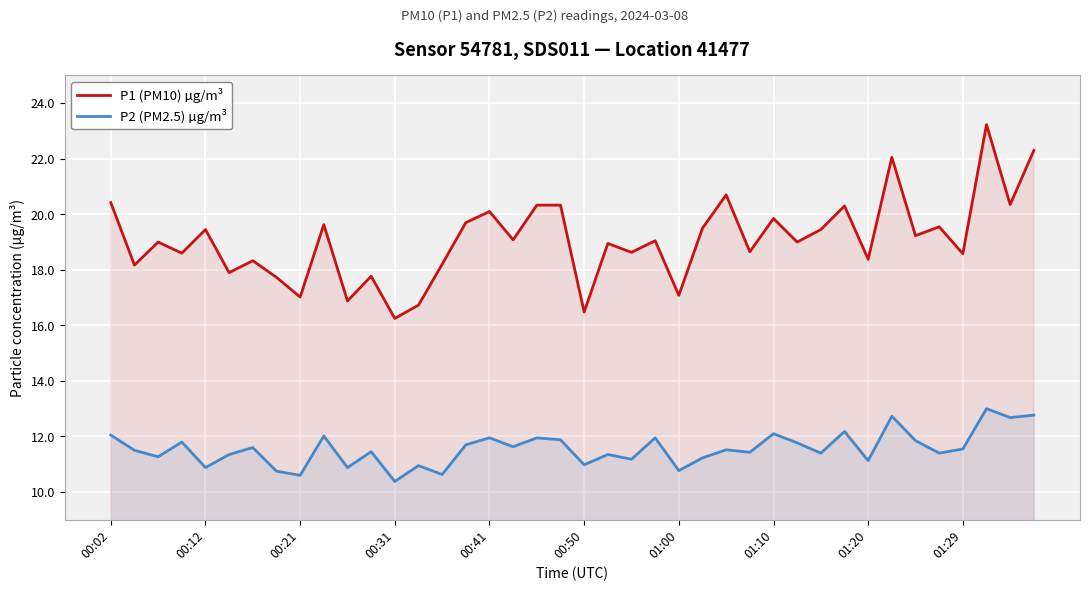

True or false: P1 (PM10) µg/m³ and P2 (PM2.5) µg/m³ cross at least once.

False